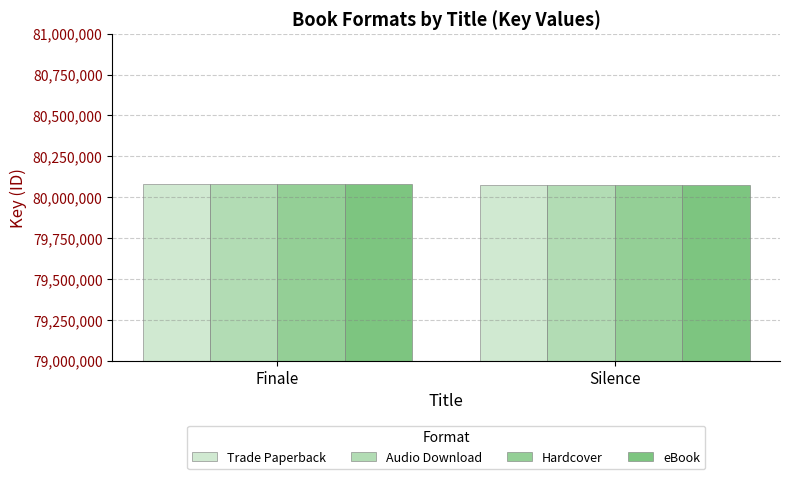

Reading left to right, list all the values displayed in this chart.

Trade Paperback: Finale=80078070	Silence=80075516
Audio Download: Finale=80078070	Silence=80075516
Hardcover: Finale=80078070	Silence=80075516
eBook: Finale=80078070	Silence=80075516